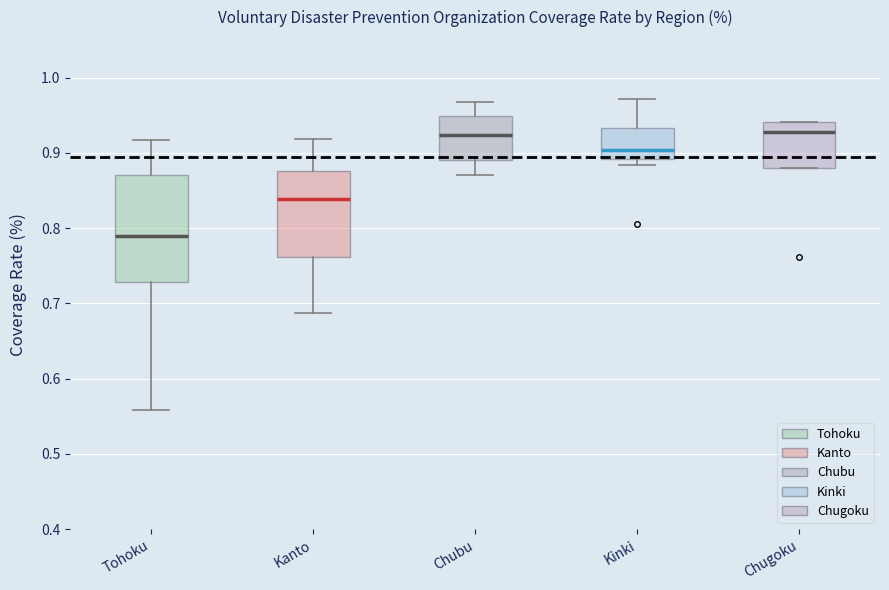

Where is the lower edge of the box for Chugoku on the y-axis? The values are not printed on the chart, so give them approximately, as read against the axis.

0.88